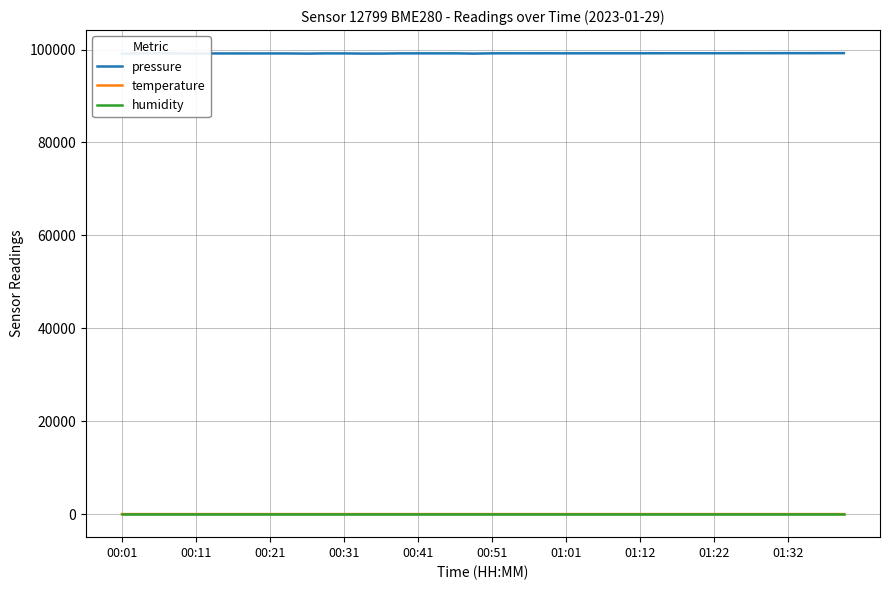

What is the sum of all temperature values?

153.8